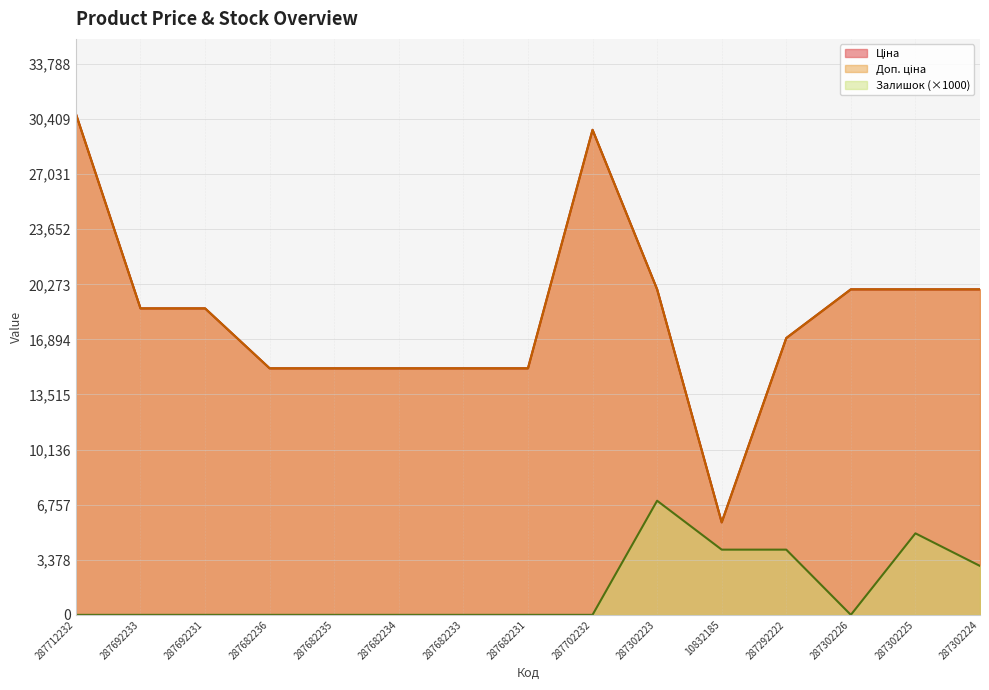

True or false: Залишок and Ціна cross at least once.

False